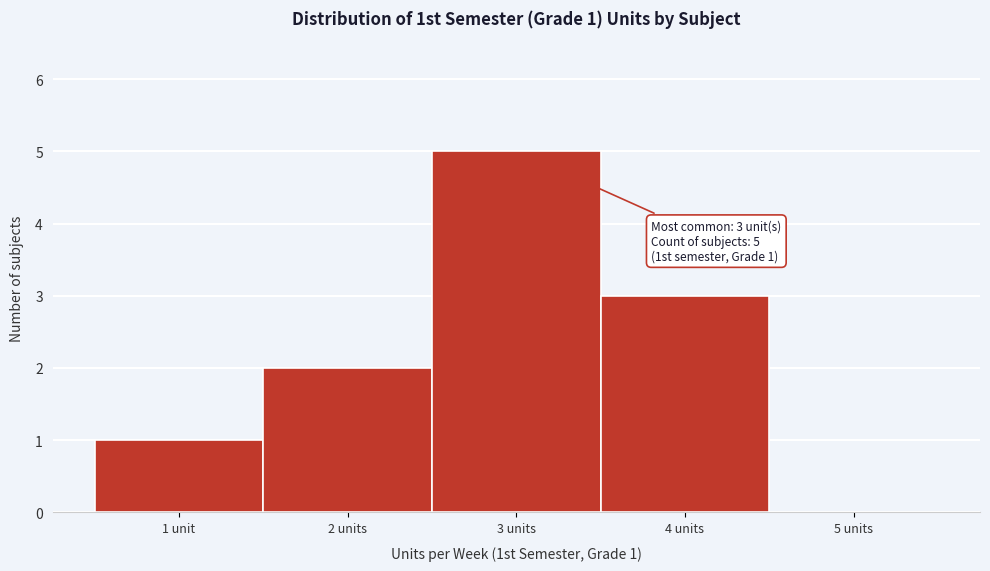

Reading left to right, list all the values displayed in this chart.

1 unit=1	2 units=2	3 units=5	4 units=3	5 units=0